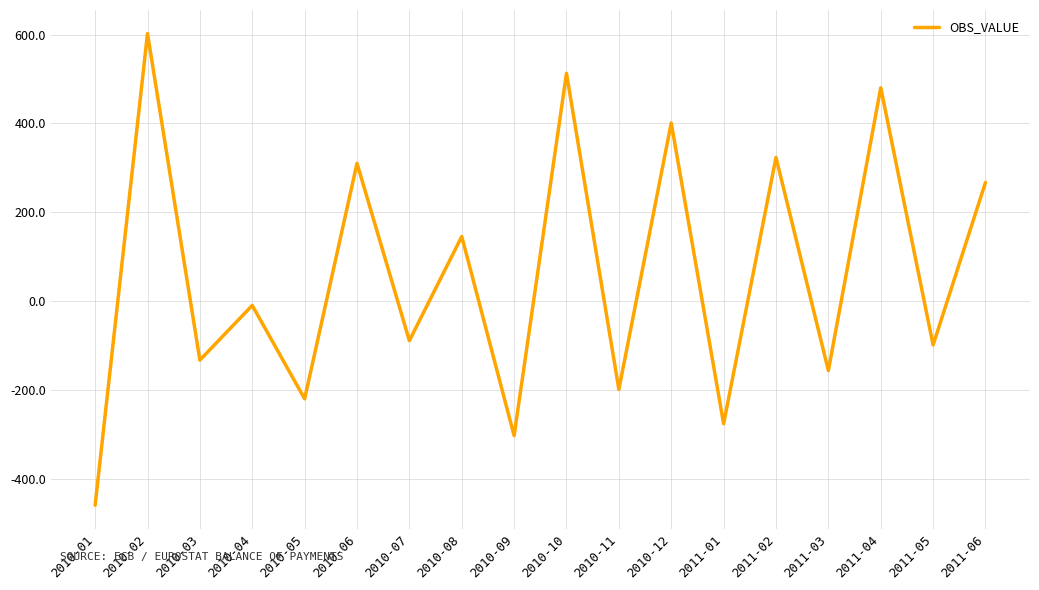

Rank the categories by value from lowest to highest.

2010-01, 2010-09, 2011-01, 2010-05, 2010-11, 2011-03, 2010-03, 2011-05, 2010-07, 2010-04, 2010-08, 2011-06, 2010-06, 2011-02, 2010-12, 2011-04, 2010-10, 2010-02